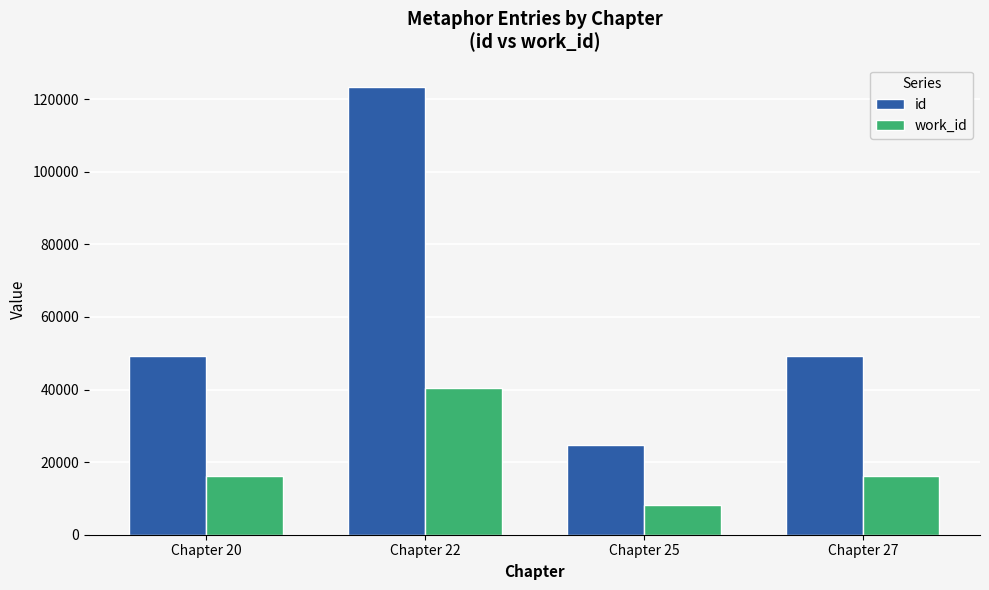

What is the spread (max minus min) of values at Chapter 22?

82881